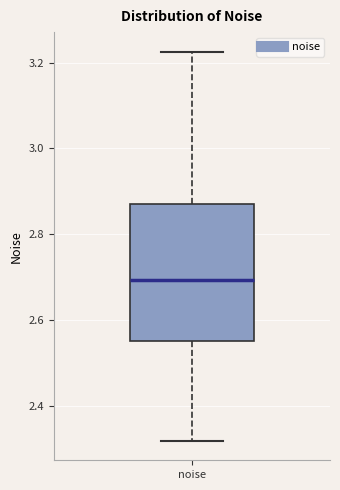

Read this box plot against the y-axis: the position of the median line, the range covered by the box, and the ends of both whiskers. The values are not printed on the chart, so give them approximately, as read against the axis.

median 2.70, box 2.56 to 2.86, whiskers 2.32 to 3.22